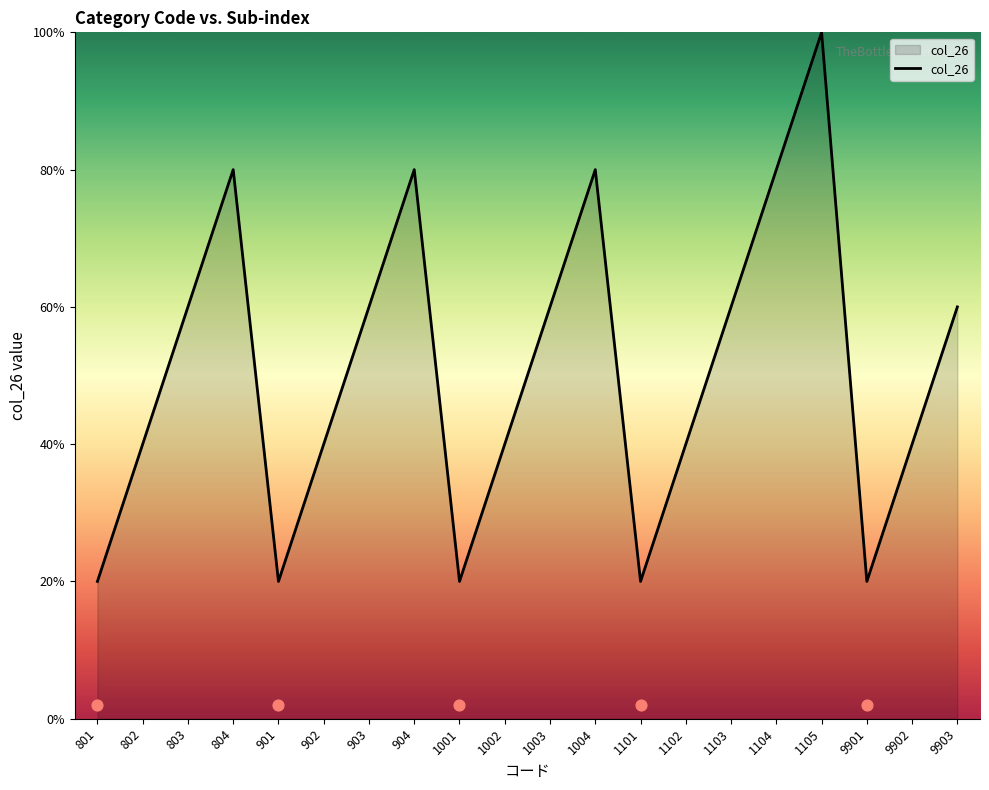

Approximately how many times larger is the value at 904 compared to 1004?

1.0